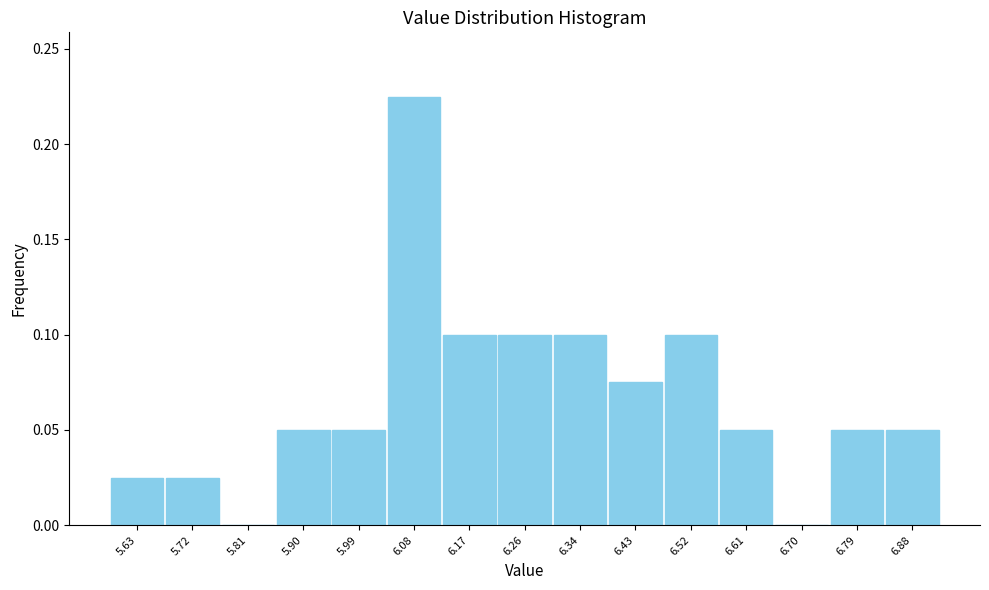

Which has a higher value, 5.72 or 6.43?

6.43